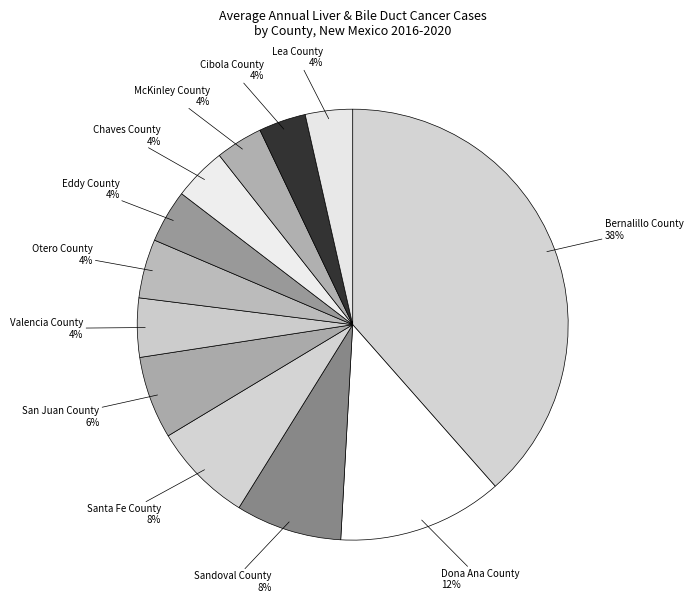

Is there any slice that represents more than half of the pie?

No